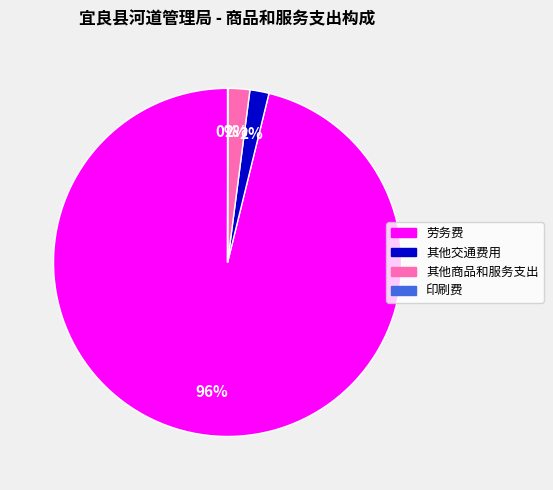

Is 其他商品和服务支出 the majority of the pie?

No